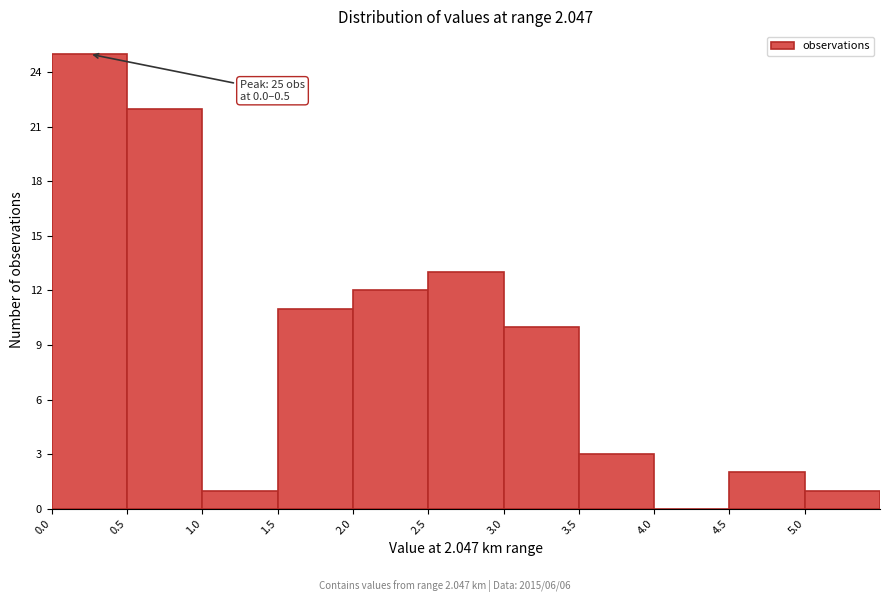

Over which range of the x-axis is the bar tallest?

0.0 to 0.5